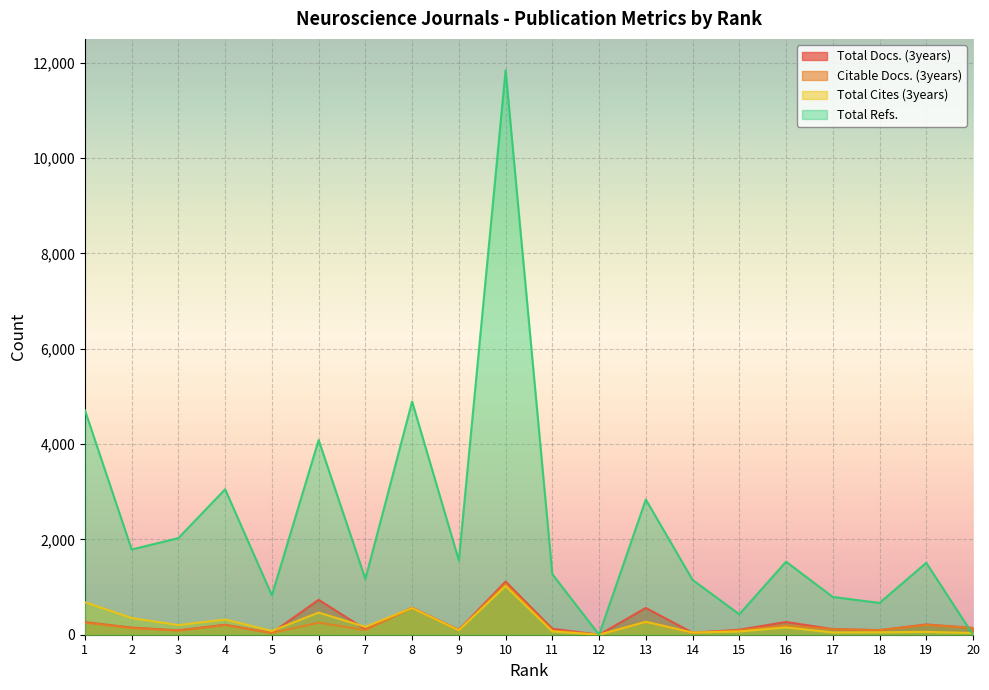

True or false: Total Docs. (3years) has a value of 130 at 18.

False